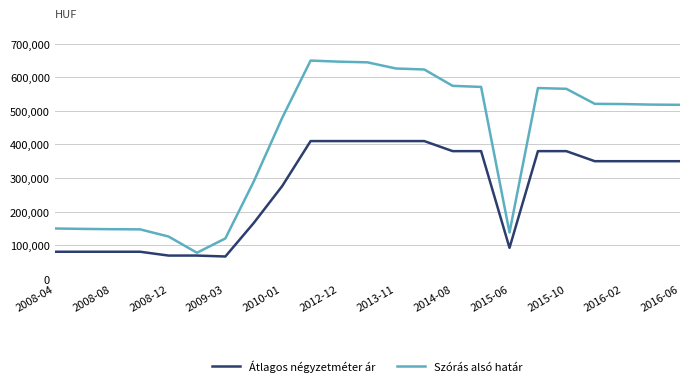

Does the chart display data point markers on the line(s)?

No